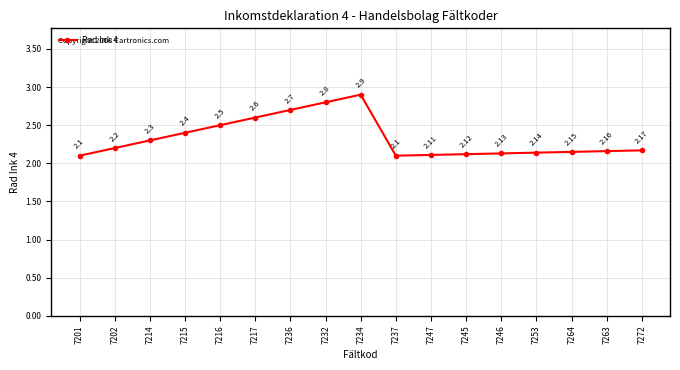

The value at 7202 is 3.5. True or false?

False